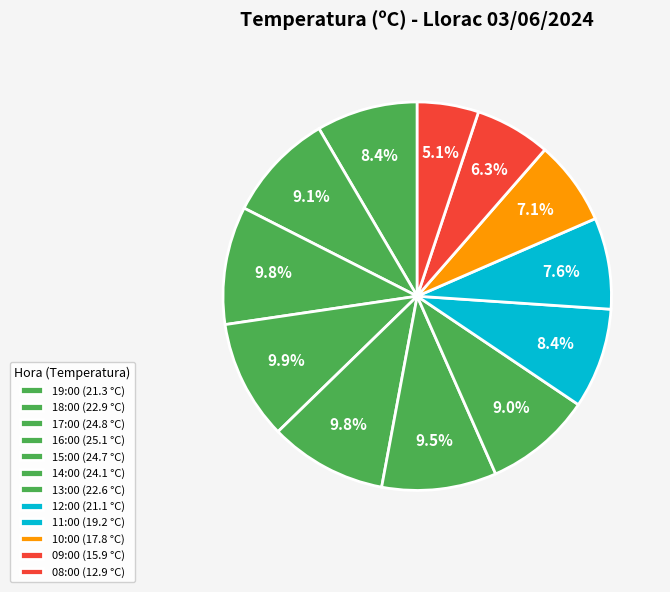

Count the number of slices in the pie.

12